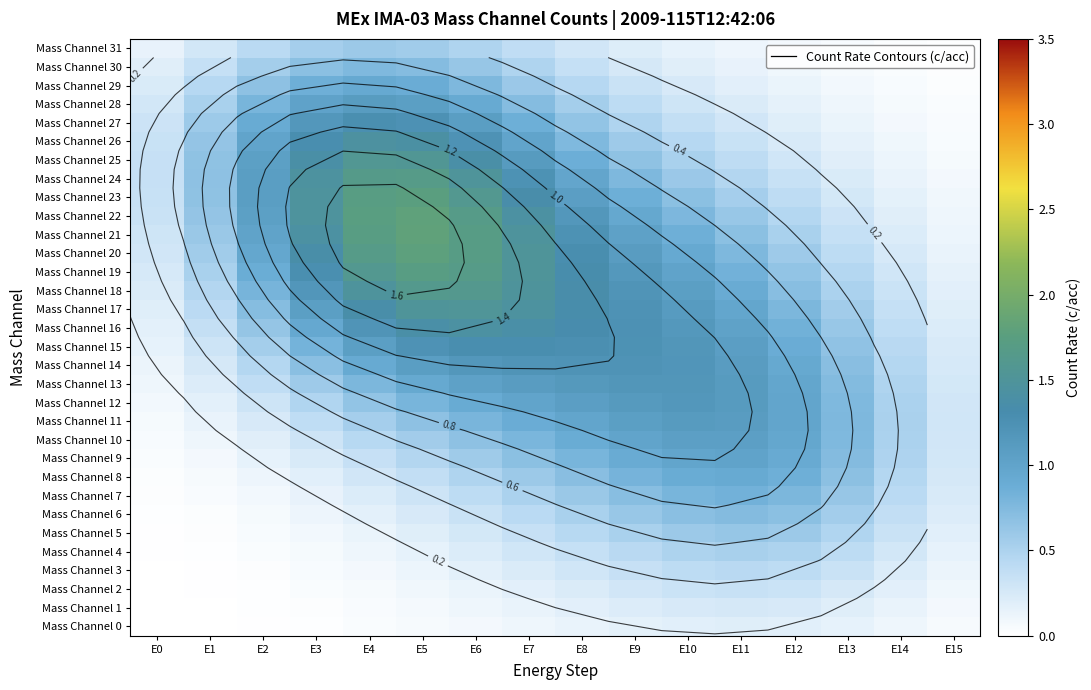

Which category has the highest value in the Mass Channel 10 series?

E11